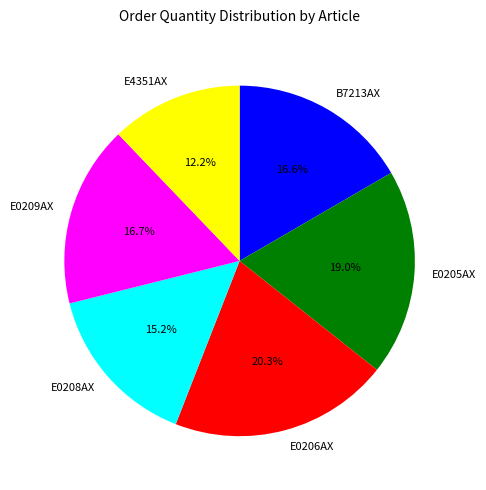

To the nearest percent, what is the average slice percentage?

17%